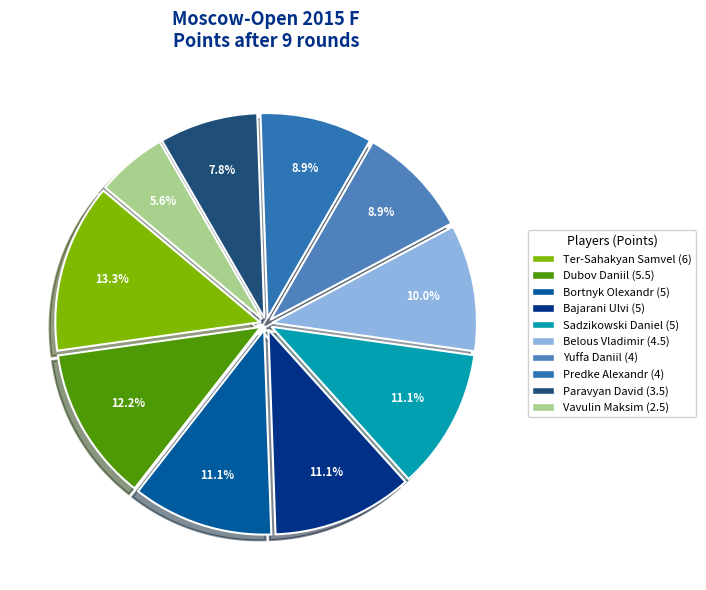

Is there any slice that represents more than half of the pie?

No